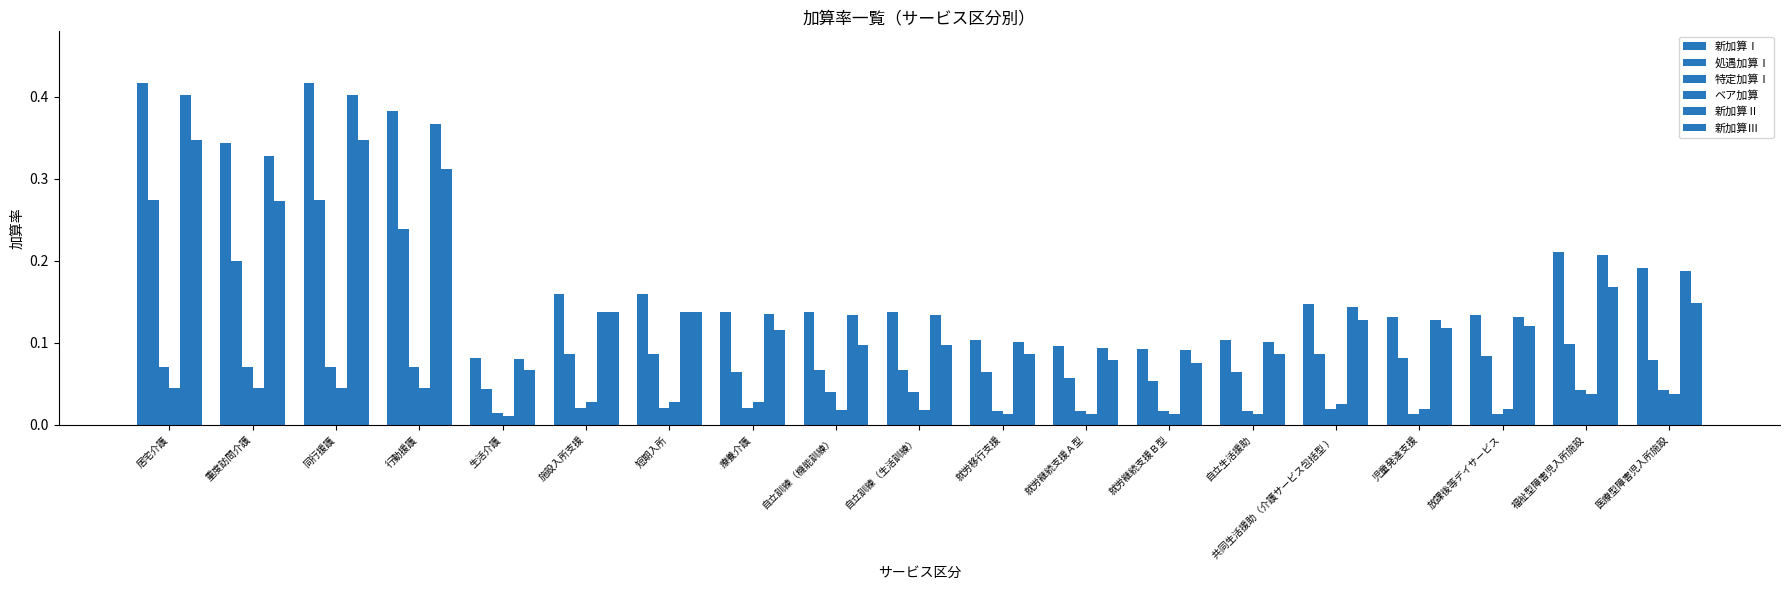

The value of 新加算Ⅱ at 福祉型障害児入所施設 is 0.3. True or false?

False